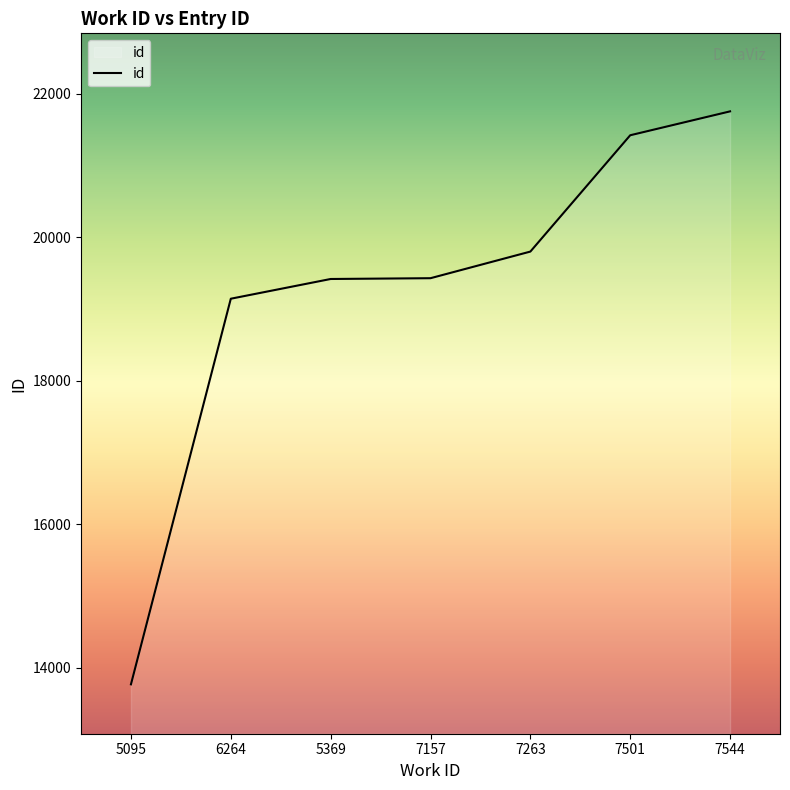

What is the minimum value shown in the chart?

13766